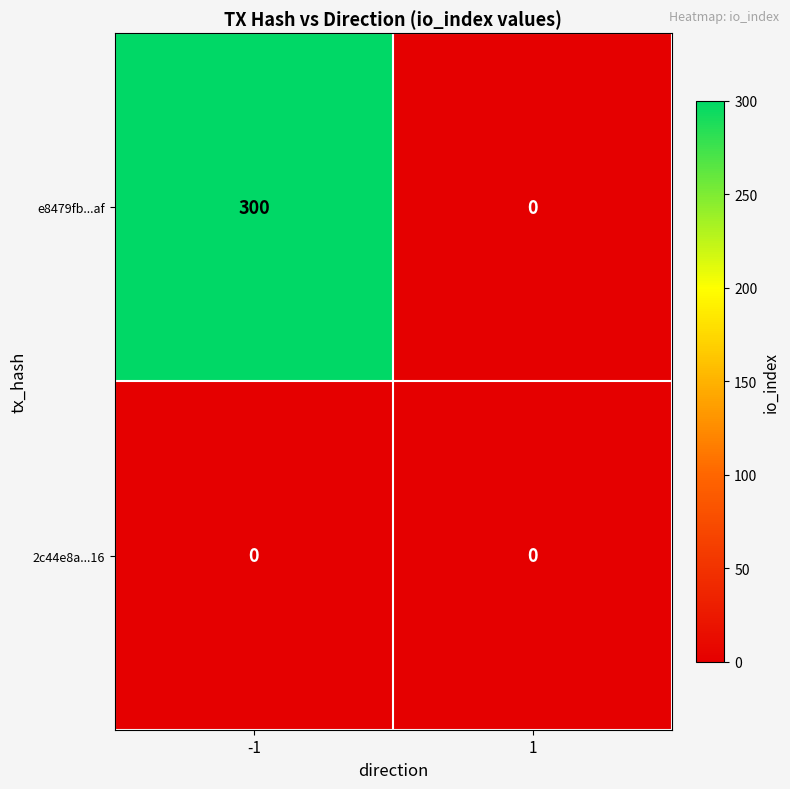

What is the difference between the highest and lowest values at -1?

300